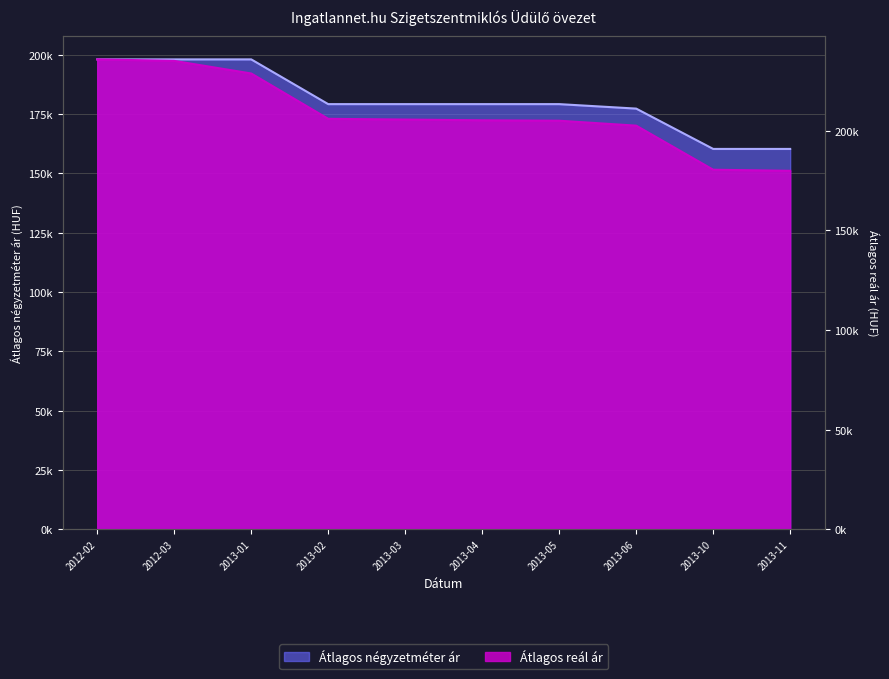

Which series has the largest total across all categories?

Átlagos reál ár